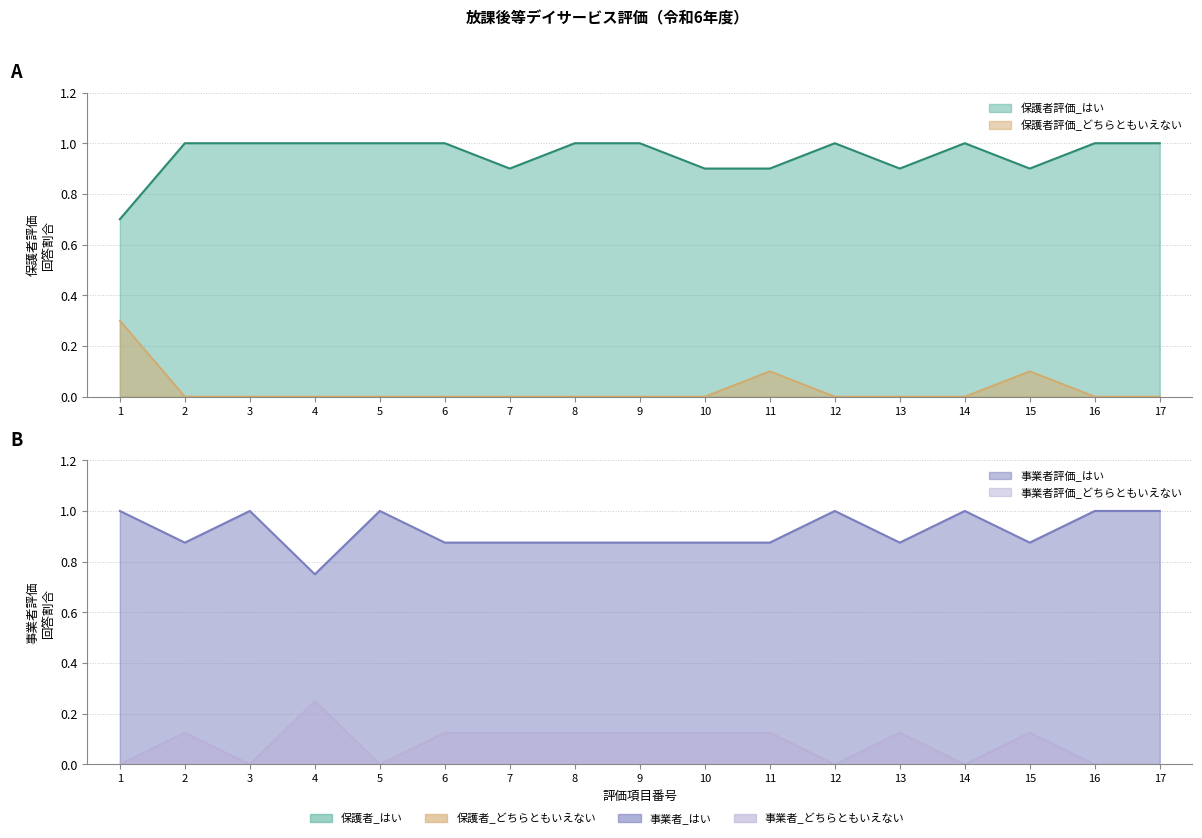

How many values in 保護者評価_どちらともいえない are above zero?

3